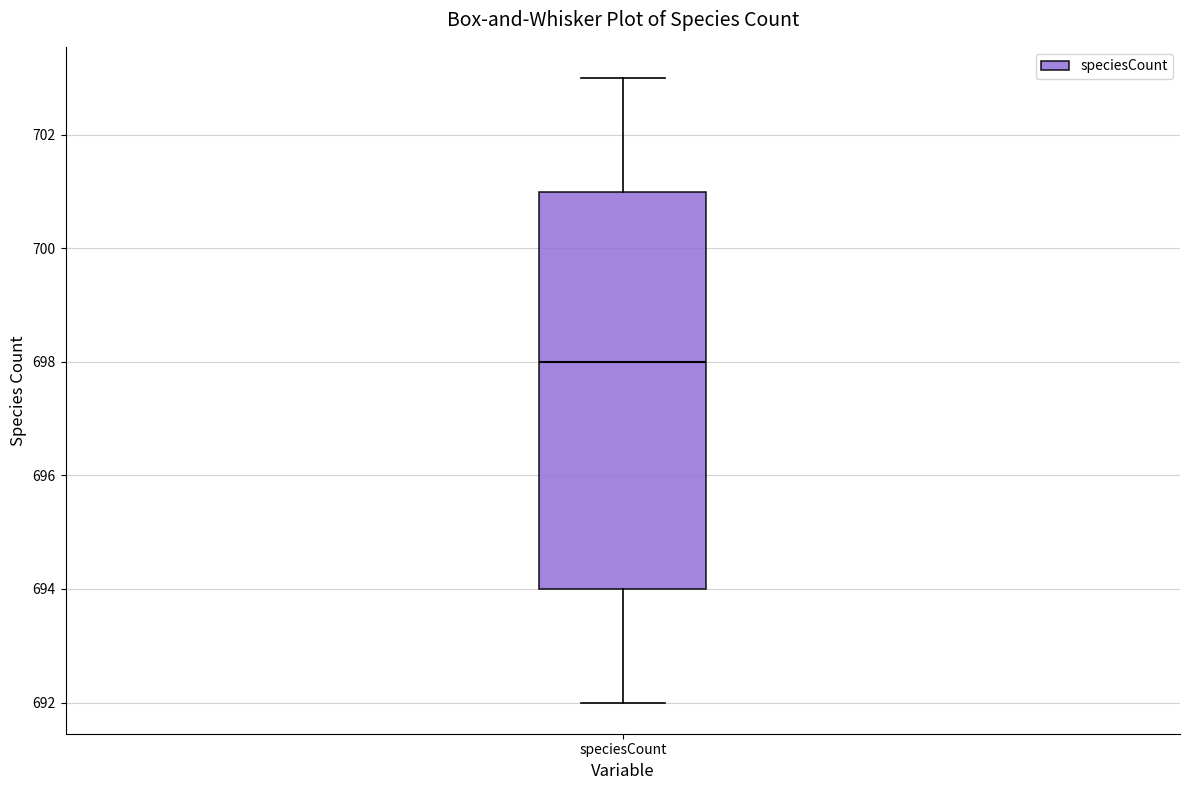

Where is the lower edge of the box for speciesCount on the y-axis? The values are not printed on the chart, so give them approximately, as read against the axis.

694